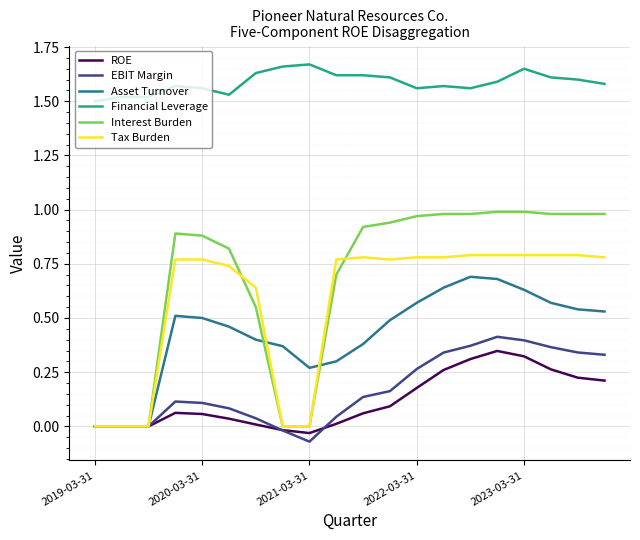

Which series has the largest range (max minus min)?

Interest Burden